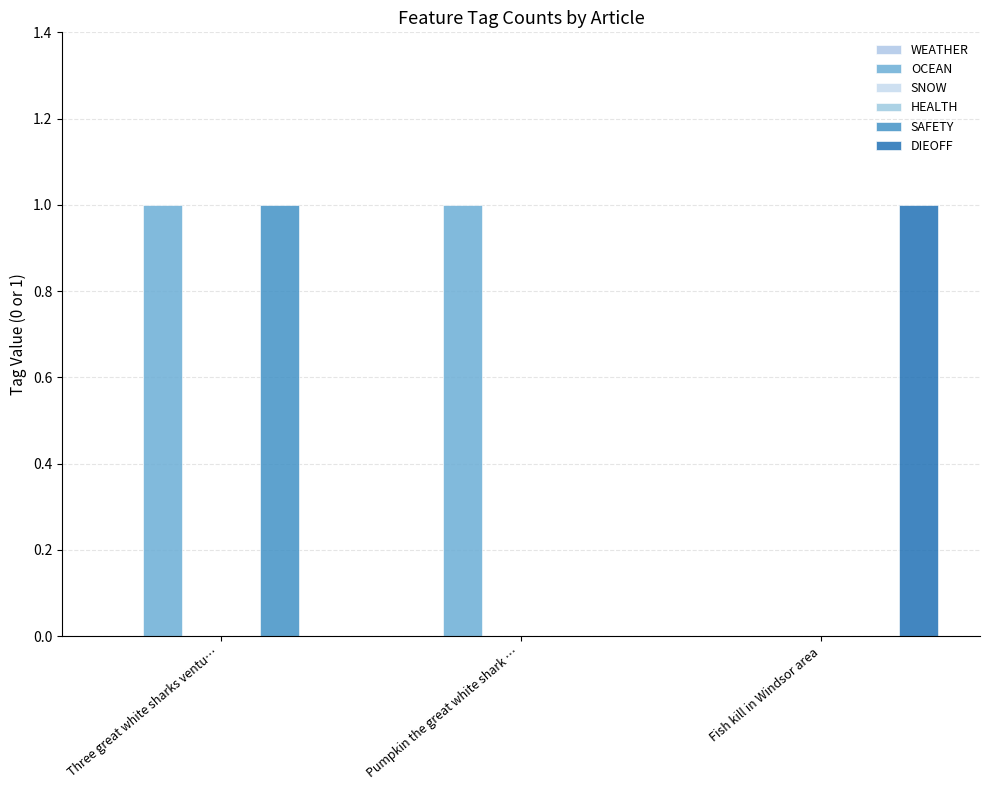

The WEATHER series shows 0 at Three great white sharks ventu…. True or false?

True